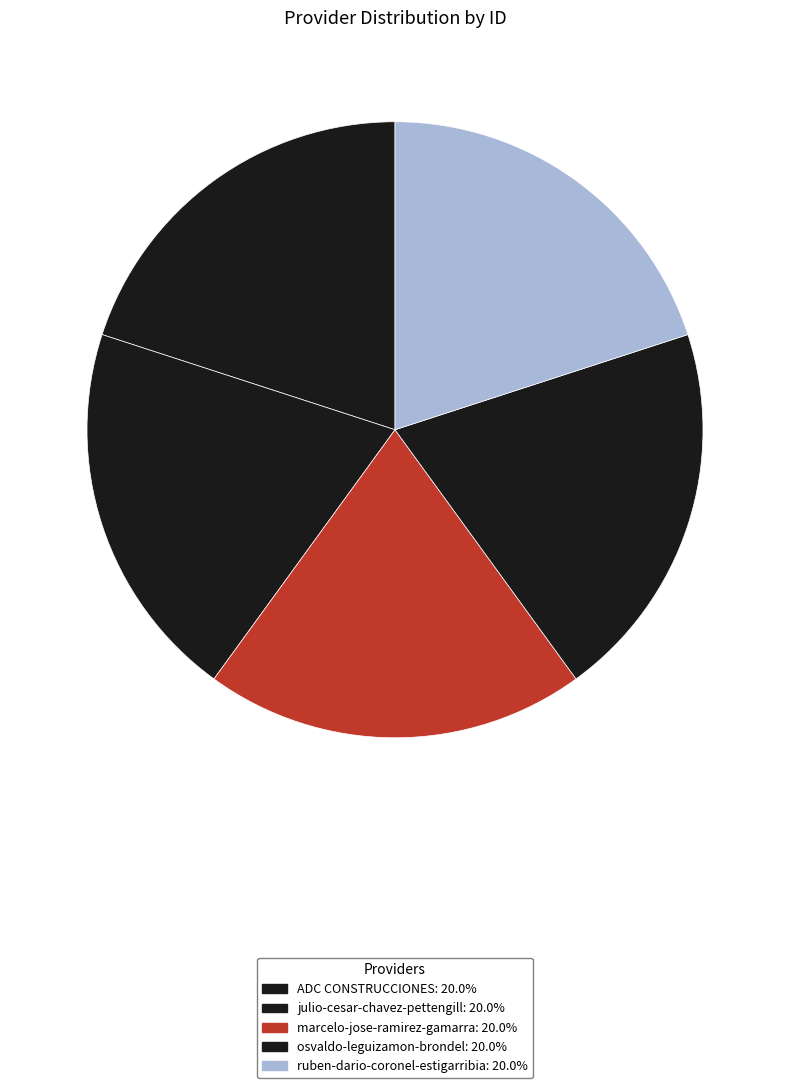

Is osvaldo-leguizamon-brondel the majority of the pie?

No